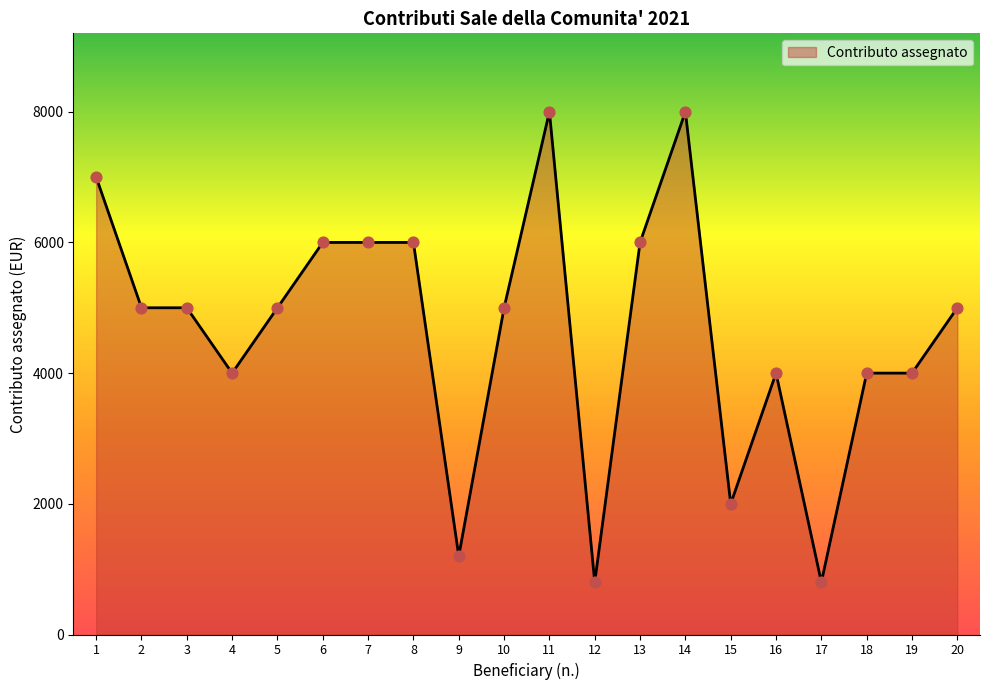

What is the change in value from 8 to 11?

+2000